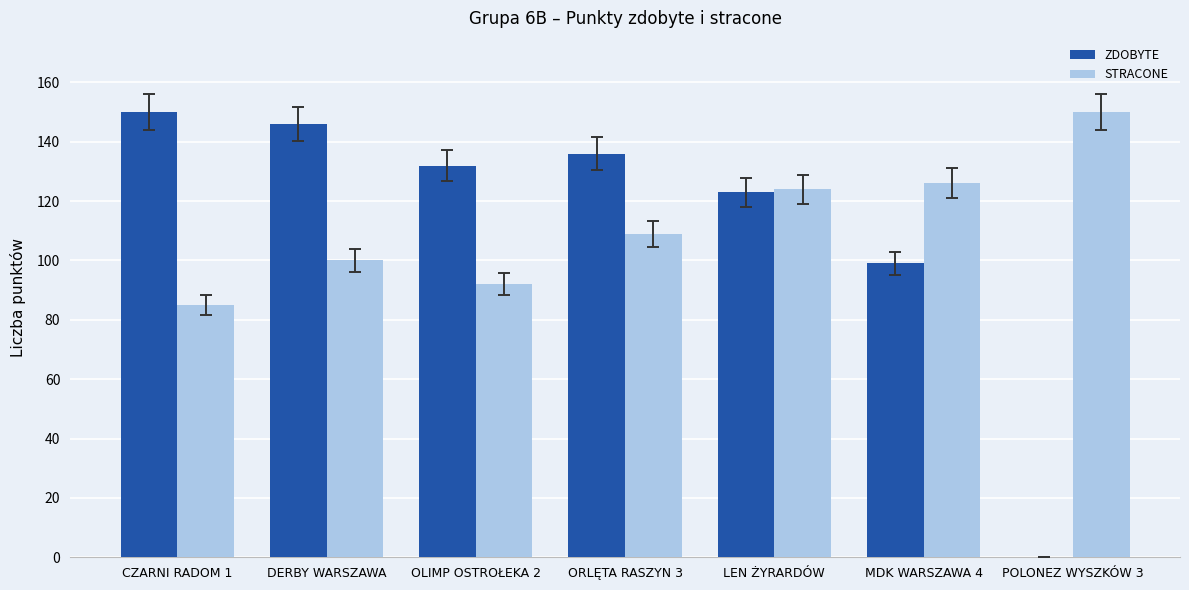

Is the value of STRACONE at CZARNI RADOM 1 greater than the value of ZDOBYTE at CZARNI RADOM 1?

No